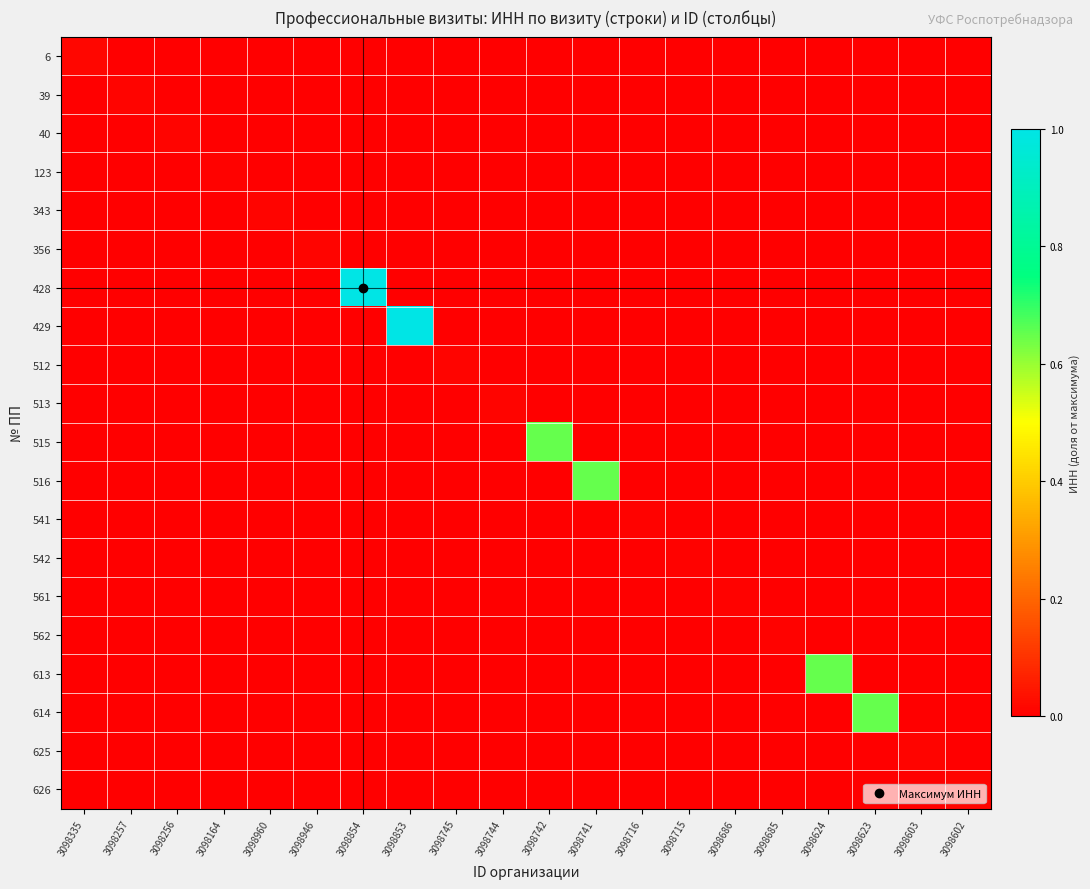

Which series has the widest spread of values?

428